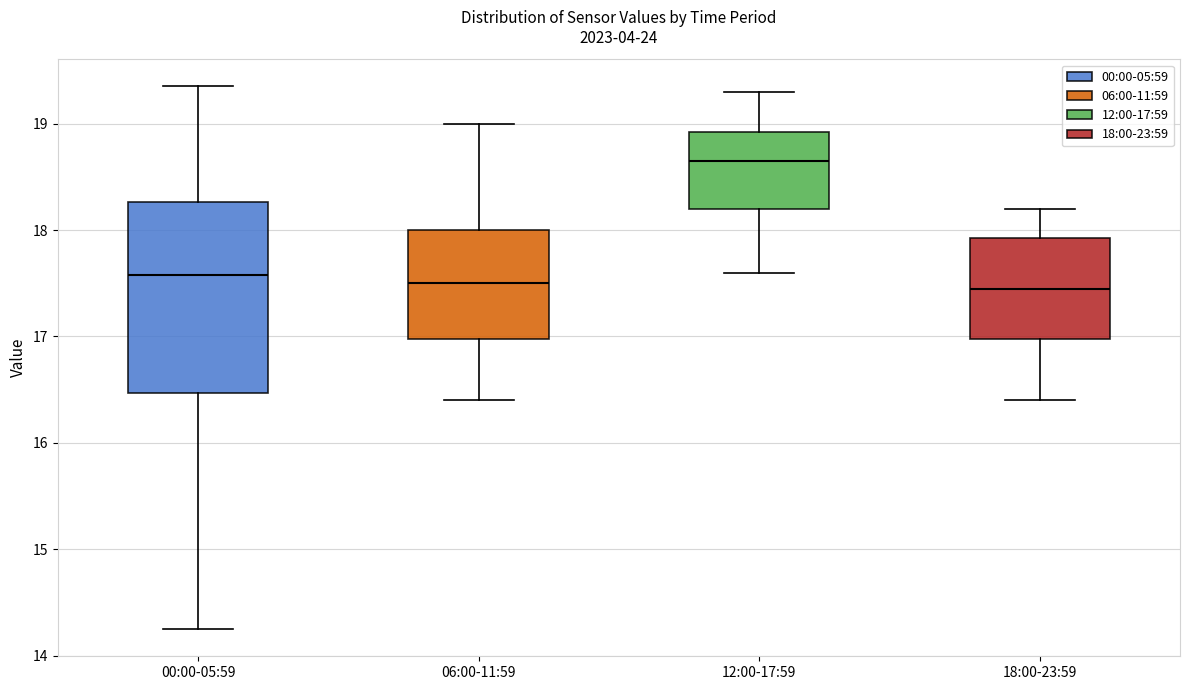

Reading left to right, read every box against the y-axis: the position of its median line, the range the box covers, and the ends of its whiskers. The values are not printed on the chart, so give them approximately, as read against the axis.

00:00-05:59: median 17.6, box 16.5 to 18.3, whiskers 14.3 to 19.4
06:00-11:59: median 17.5, box 17.0 to 18.0, whiskers 16.4 to 19.0
12:00-17:59: median 18.7, box 18.2 to 18.9, whiskers 17.6 to 19.3
18:00-23:59: median 17.5, box 17.0 to 17.9, whiskers 16.4 to 18.2